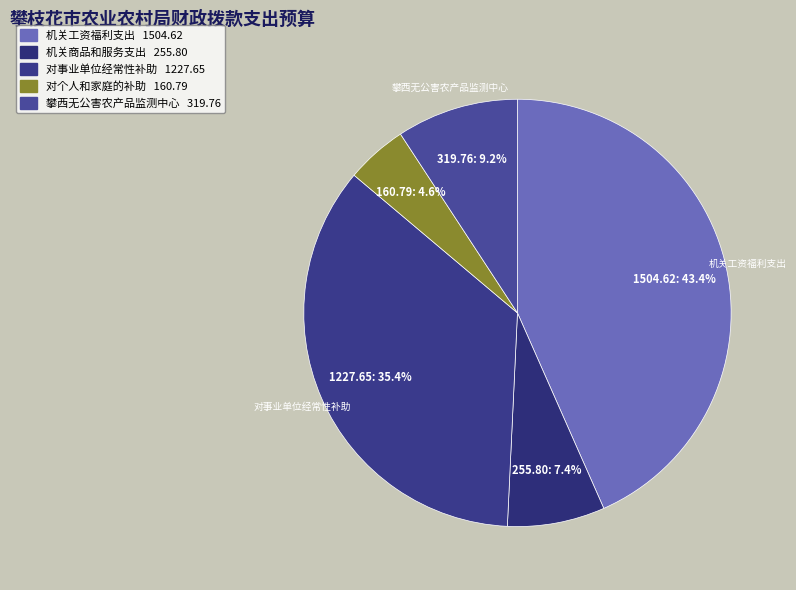

To the nearest percent, what is the combined percentage of 对个人和家庭的补助 and 机关商品和服务支出?

12%